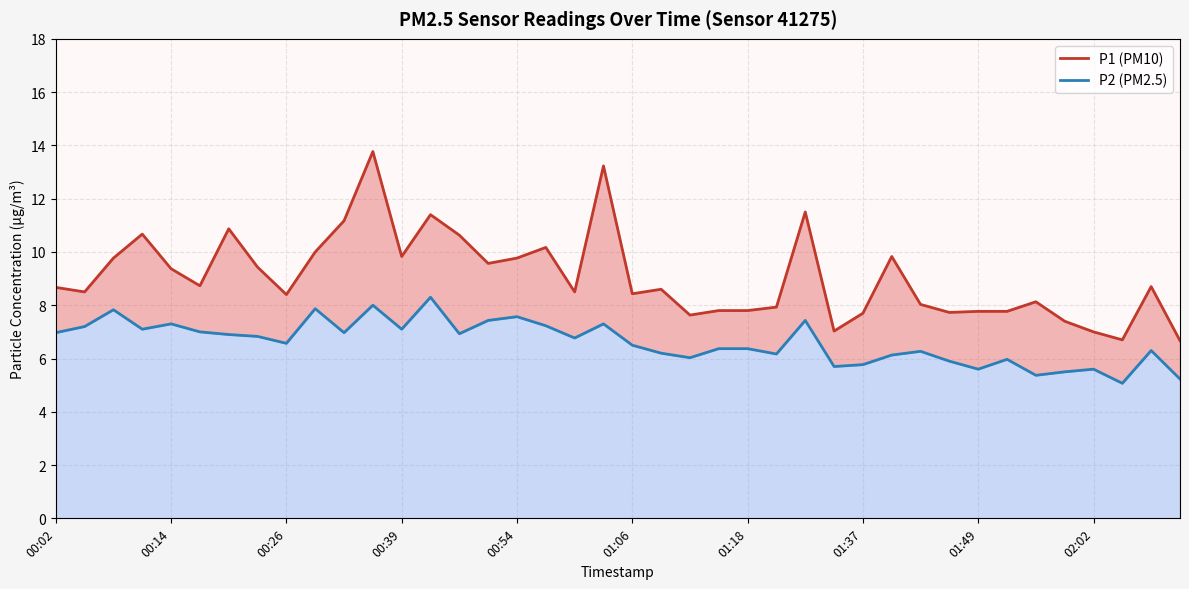

Rank the series by their average value, from highest to lowest.

P1 (PM10), P2 (PM2.5)